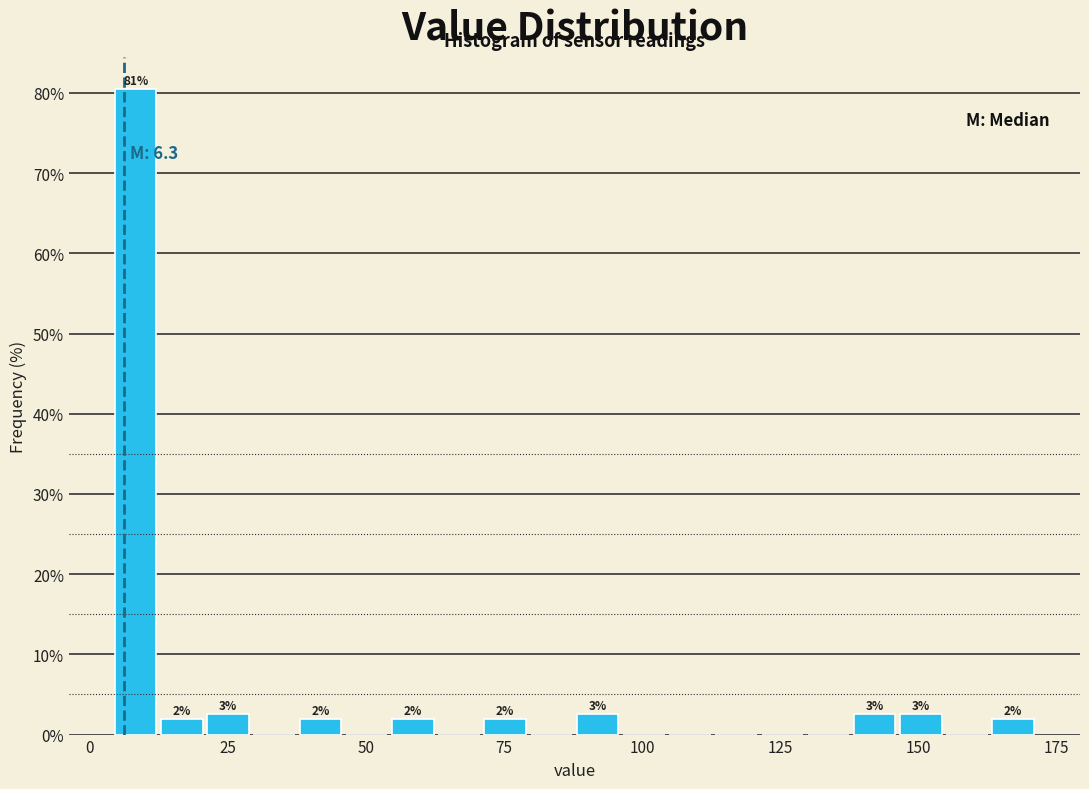

Around what value on the x-axis is the tallest bar? Give the approximate position of its centre, as read against the axis.

10